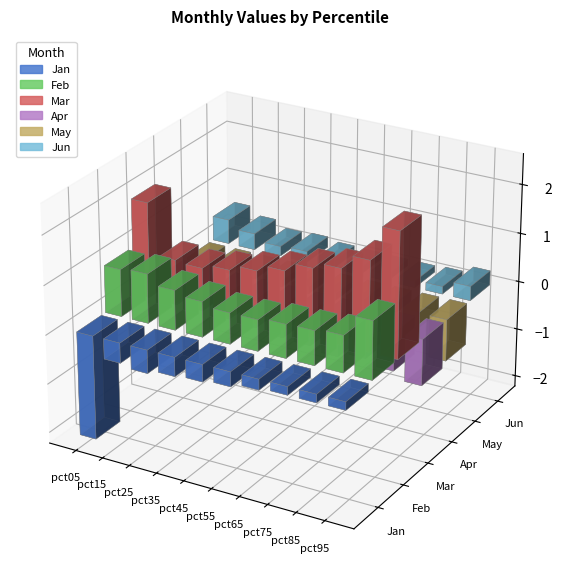

At which category is the sum across all series the highest?

pct95